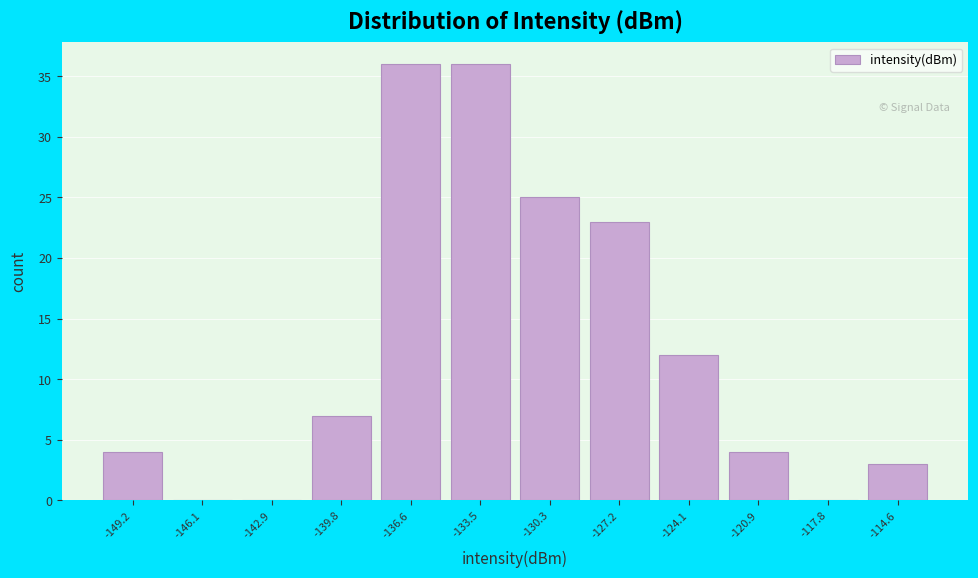

Reading left to right, extract all data points from this chart.

-149.2=4	-146.1=0	-142.9=0	-139.8=7	-136.6=36	-133.5=36	-130.3=25	-127.2=23	-124.1=12	-120.9=4	-117.8=0	-114.6=3